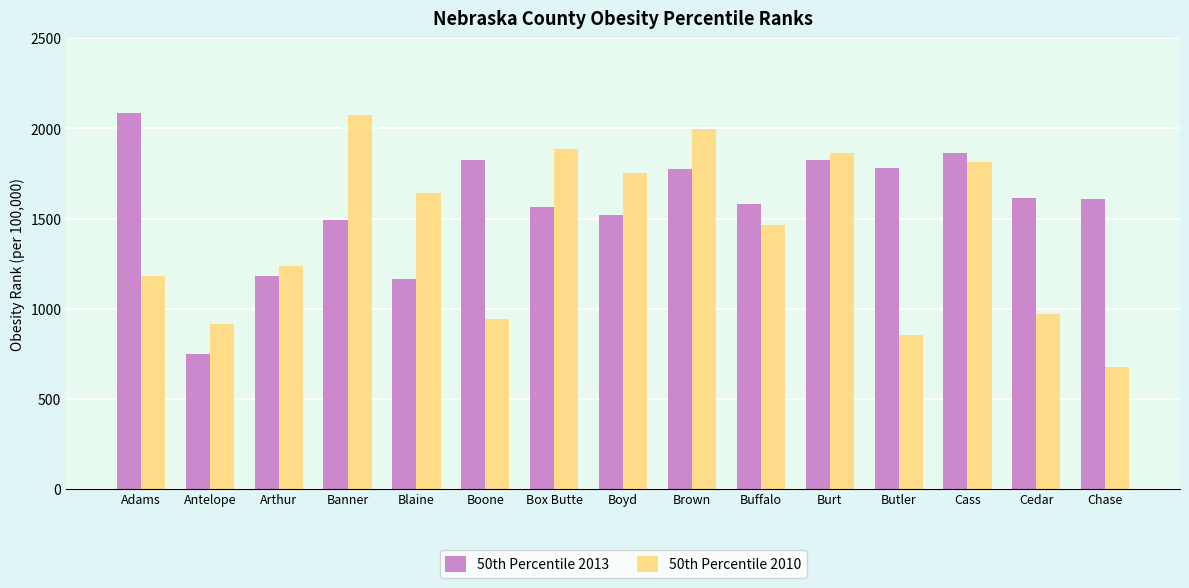

What is the average value of the 50th Percentile 2010 series?

1418